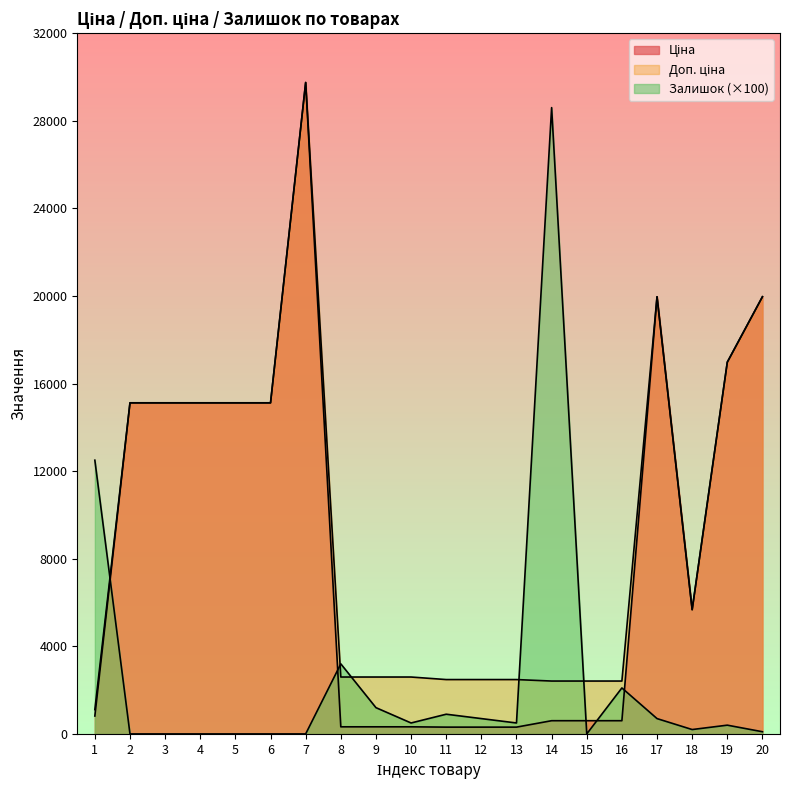

Which series has the largest range (max minus min)?

Ціна